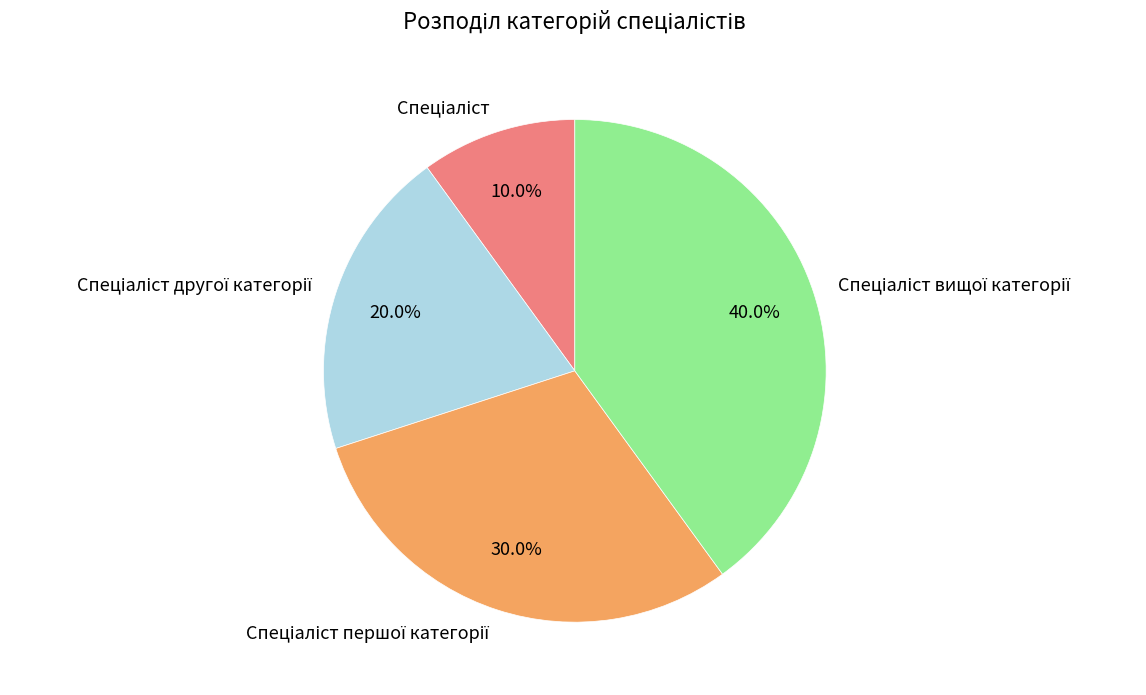

Does any single category account for the majority?

No